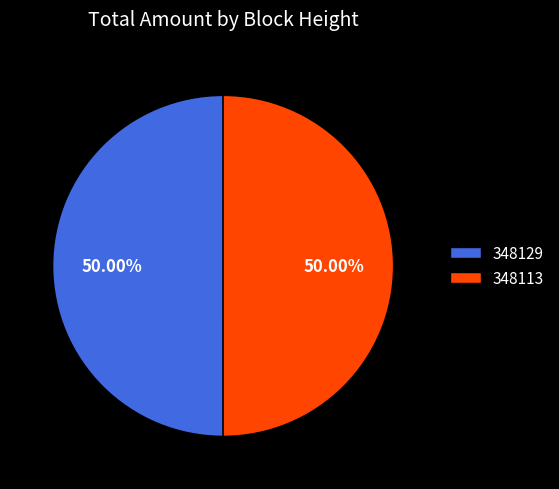

Combined, what portion of the pie is 348113 and 348129?

100.0%